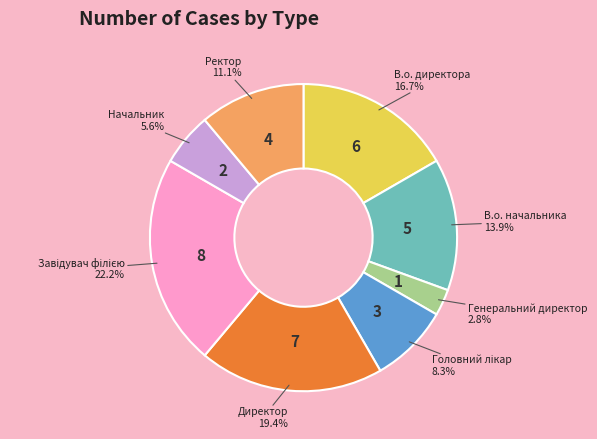

How many segments does this pie chart have?

8